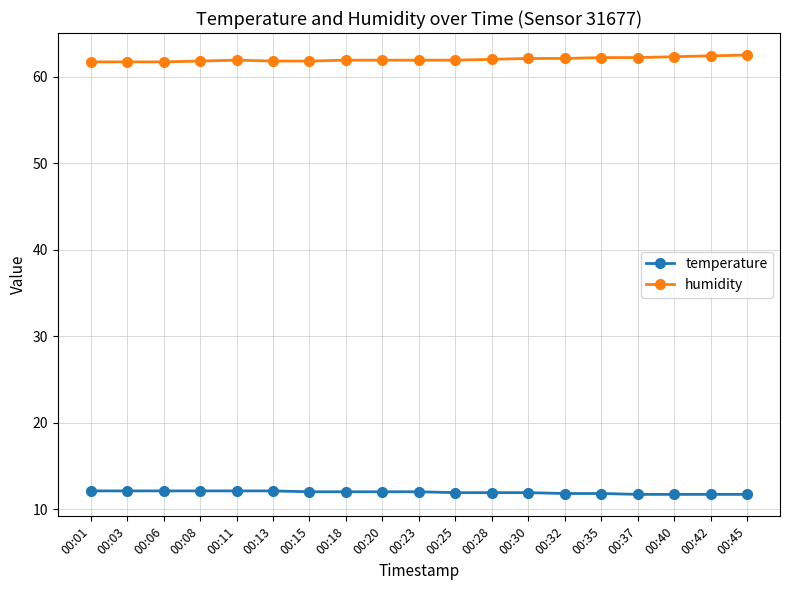

How many lines are shown in the chart?

2